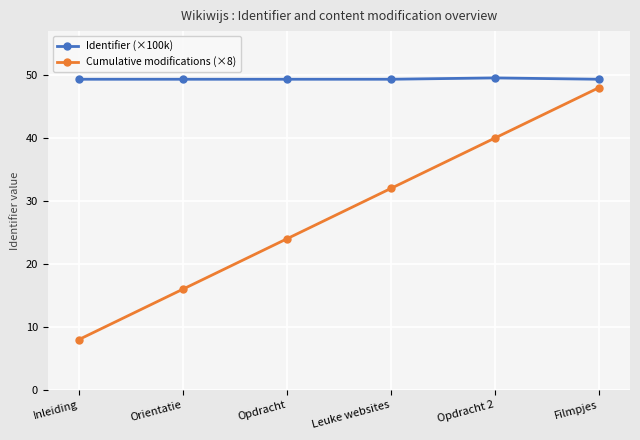

What is the spread (max minus min) of values at Orientatie?

33.3